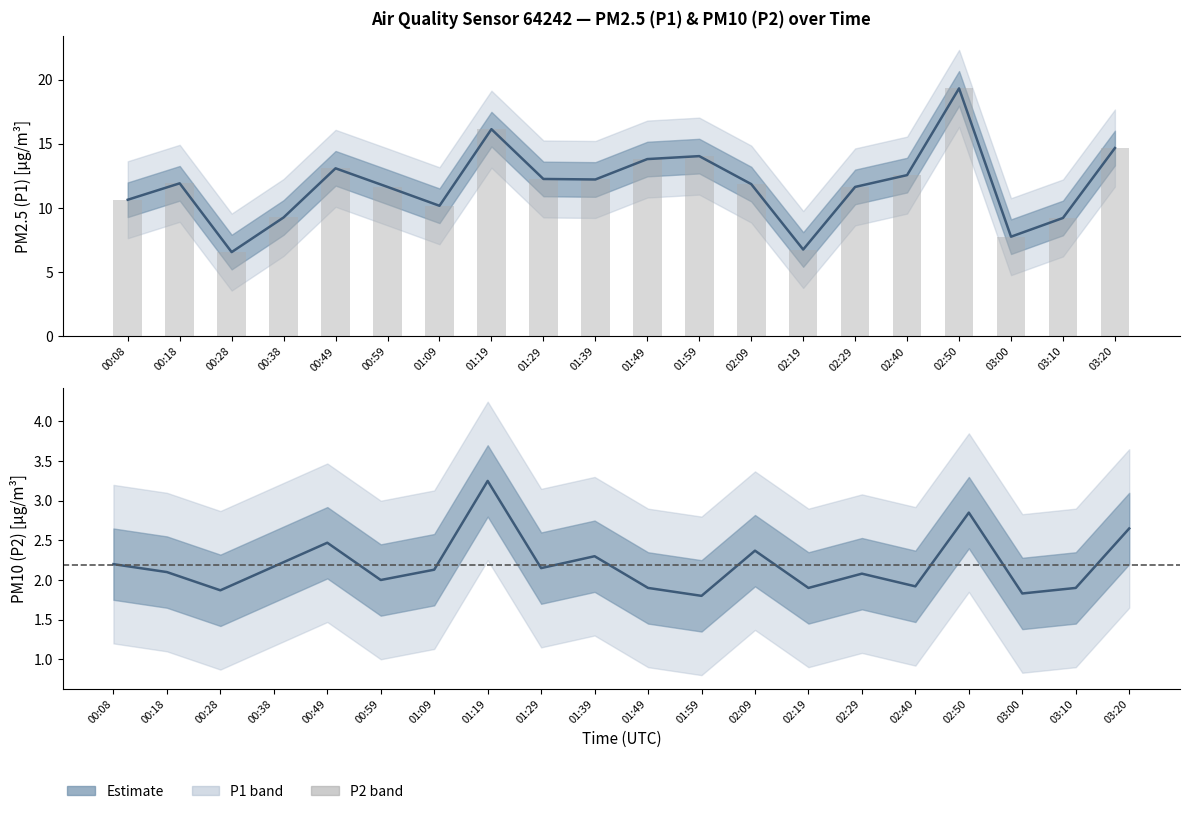

What is the smallest value displayed?

1.8